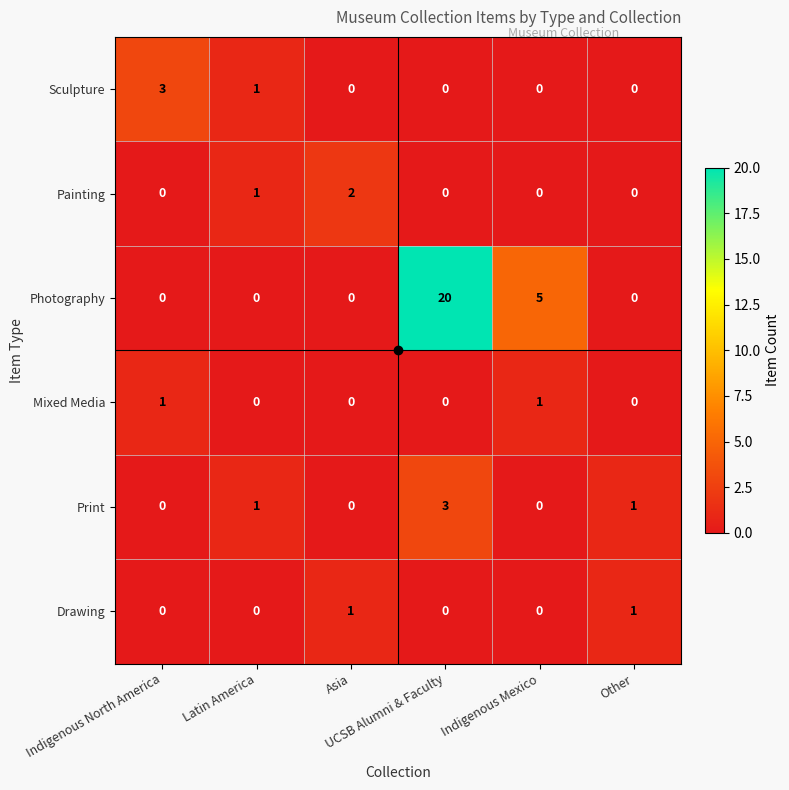

Which series has the largest range (max minus min)?

Photography